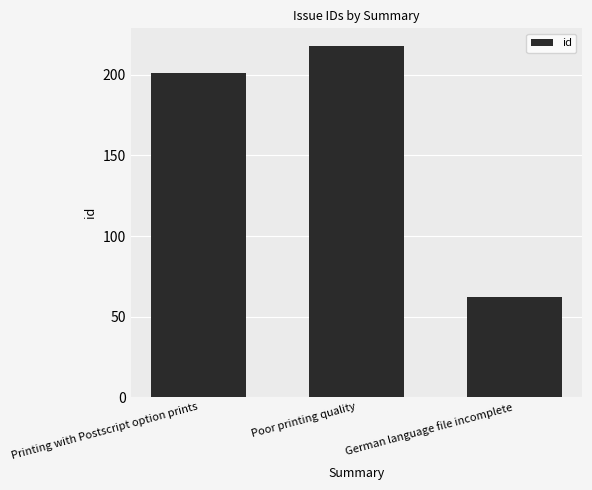

Count the values in the range 62 to 218.

3